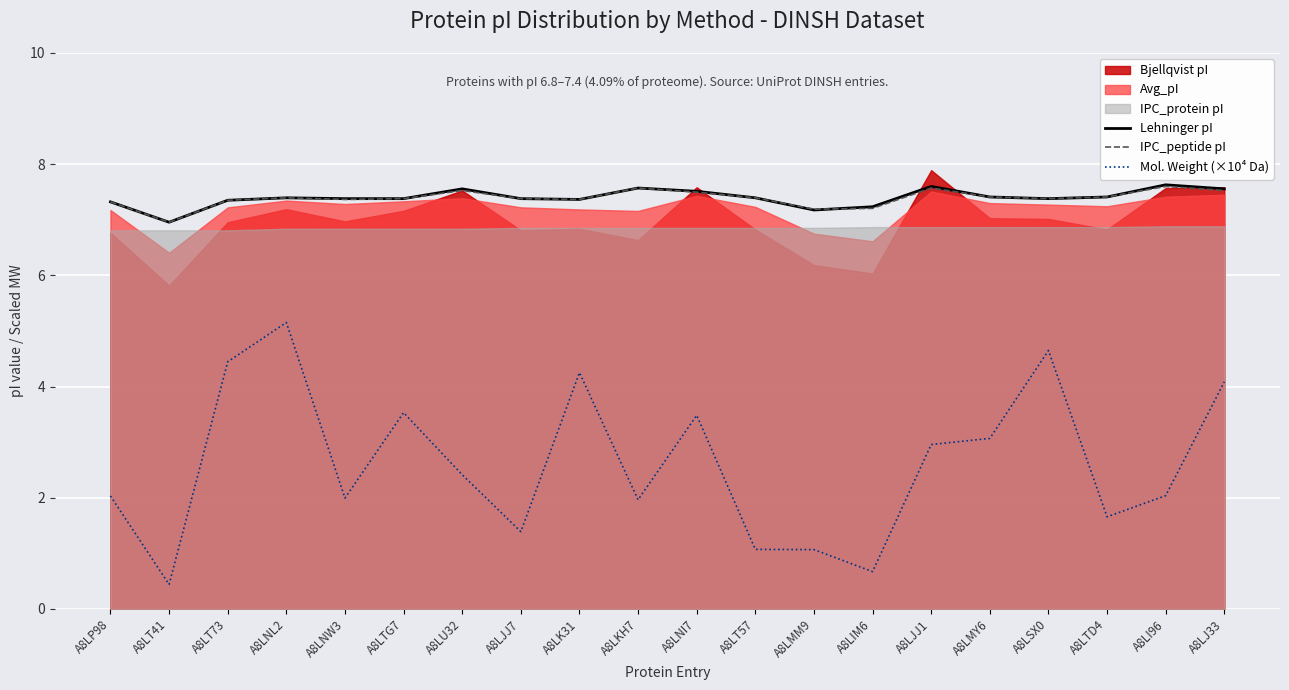

What is the spread (max minus min) of values at A8LSX0?

2.7